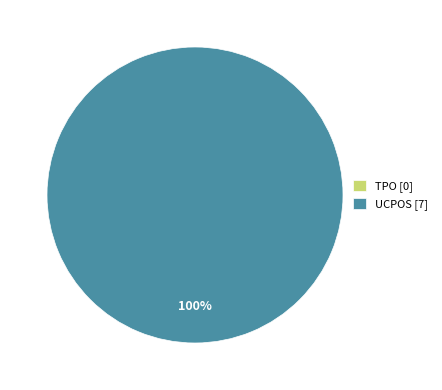

To the nearest percent, what is the combined percentage of UCPOS and TPO?

100%